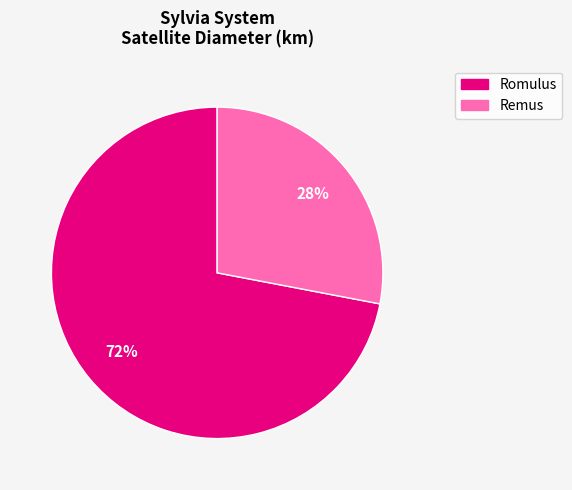

To the nearest percent, what is the difference between the Remus and Romulus slice percentages?

44%